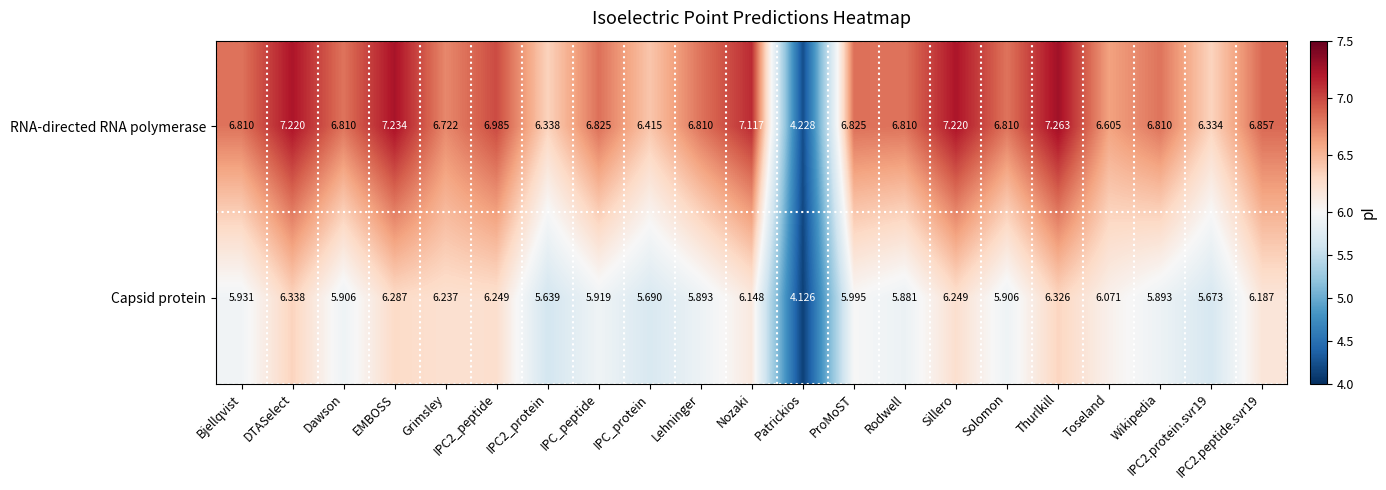

Which series has the largest total across all categories?

RNA-directed RNA polymerase